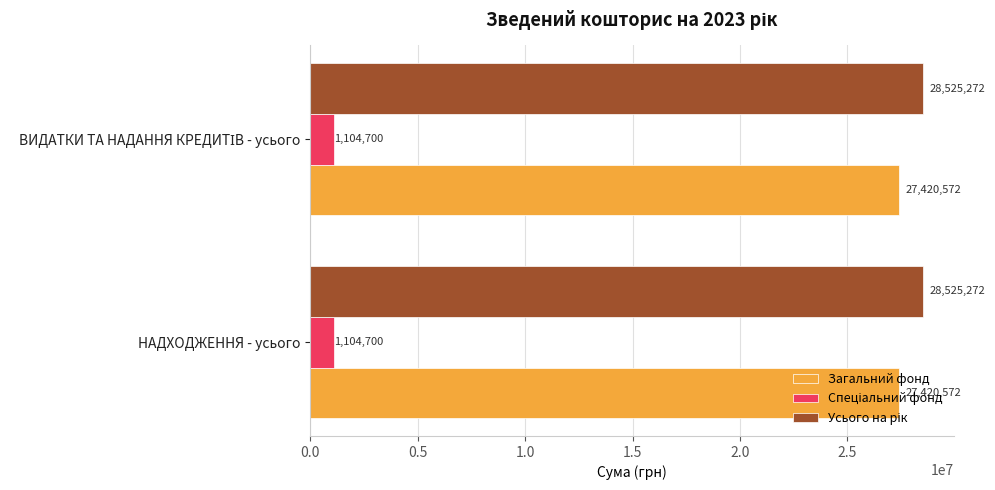

What is the average value of the Загальний фонд series?

27420572